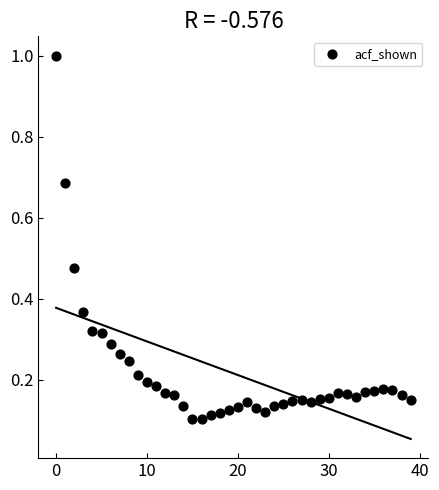

What is the range of Y values (max minus min)?

0.9